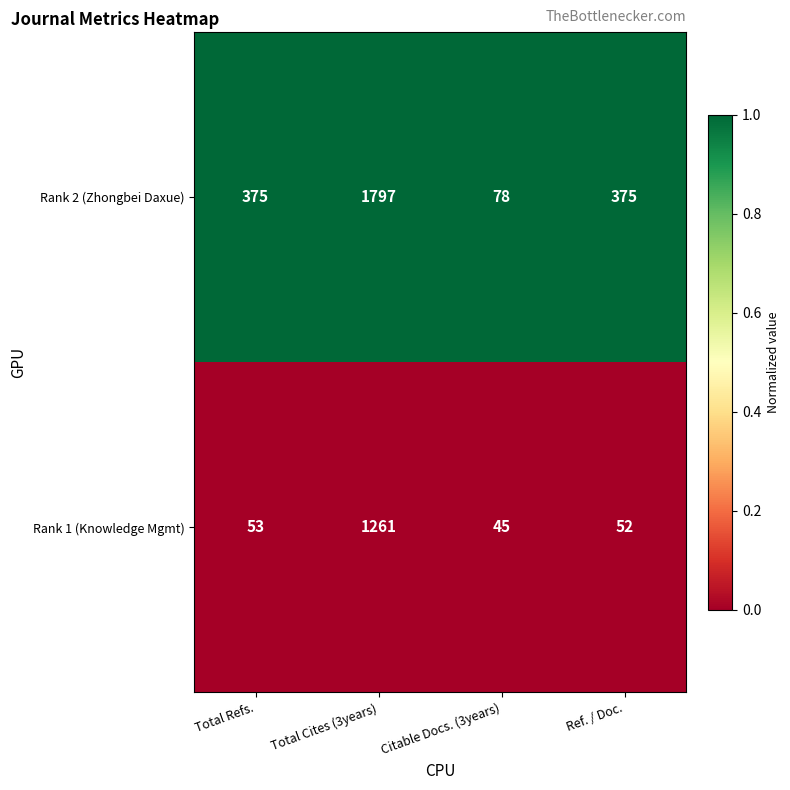

What is the sum of the Rank 1 (Knowledge Mgmt) values at Total Refs. and Total Cites (3years)?

1314